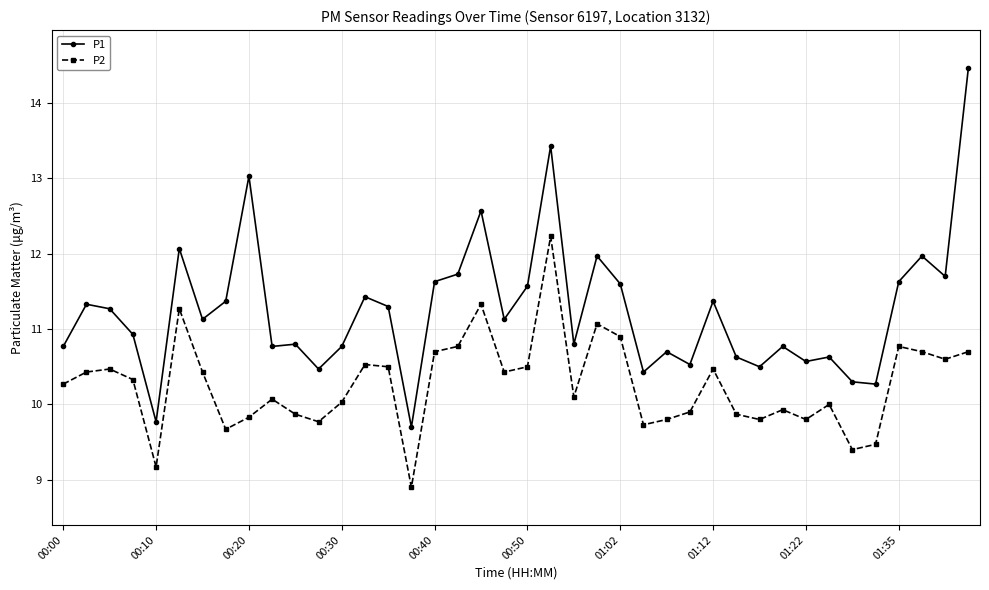

What is the value of the P2 point at the 33rd from the left?

9.8